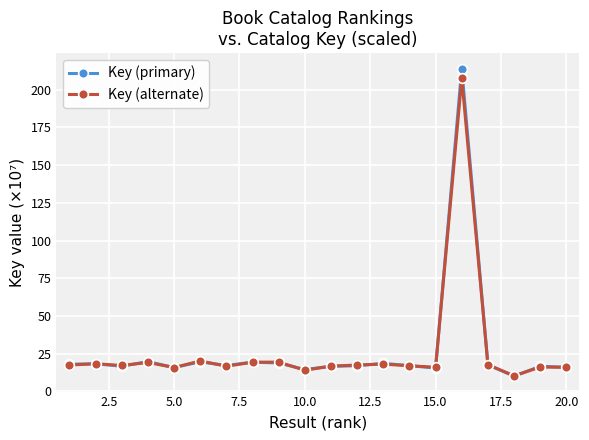

What is the greatest value displayed?

214.1